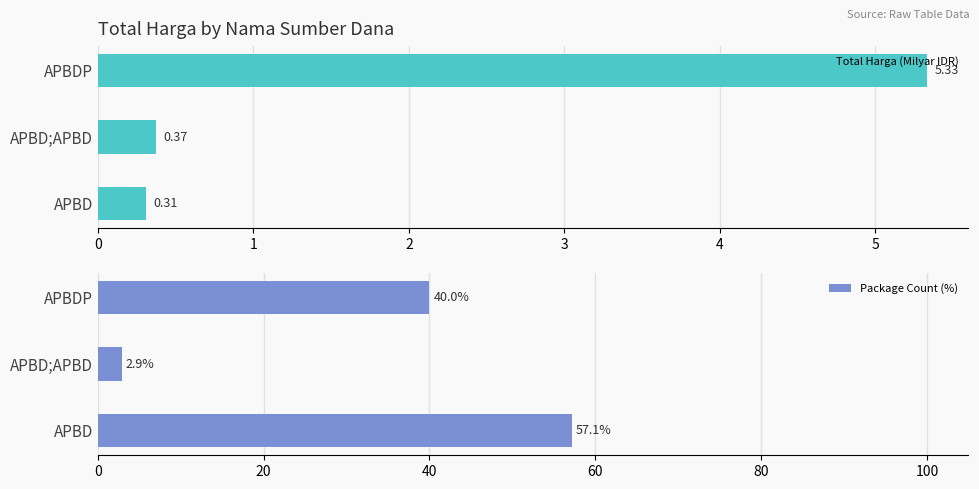

What is the maximum value shown in the chart?

57.1